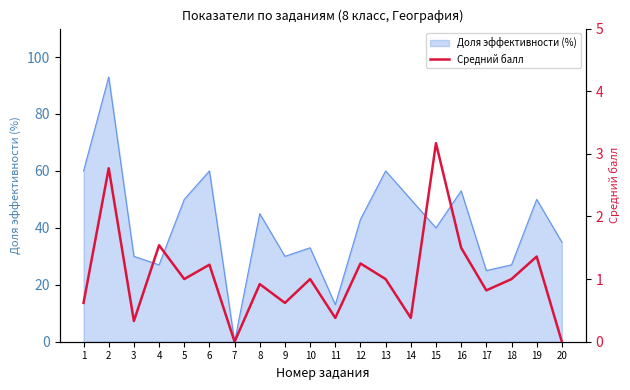

How many interior local peaks (higher than both neighbors) does the data have?

8